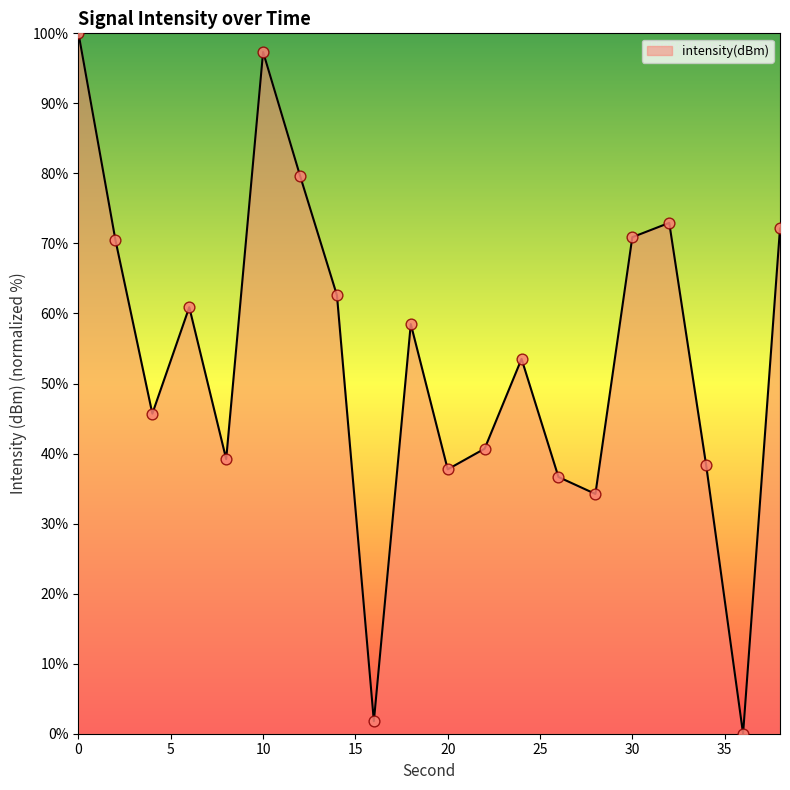

Is this an area chart (filled region under the line)?

Yes